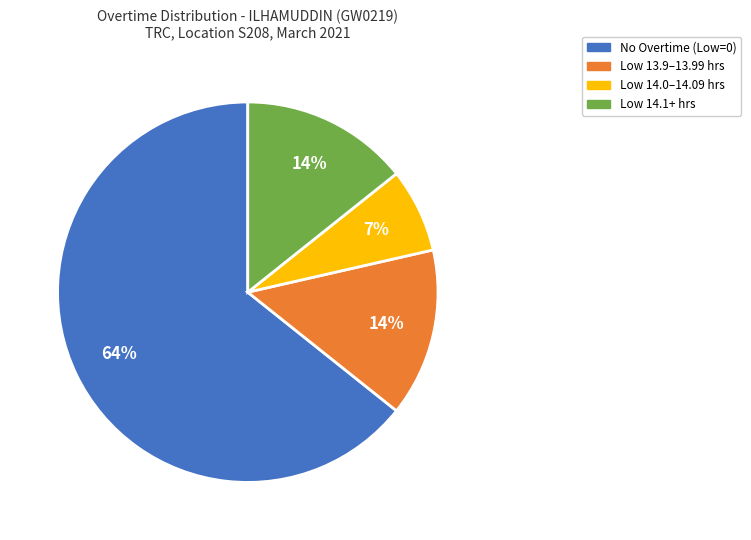

To the nearest percent, what is the average slice percentage?

25%